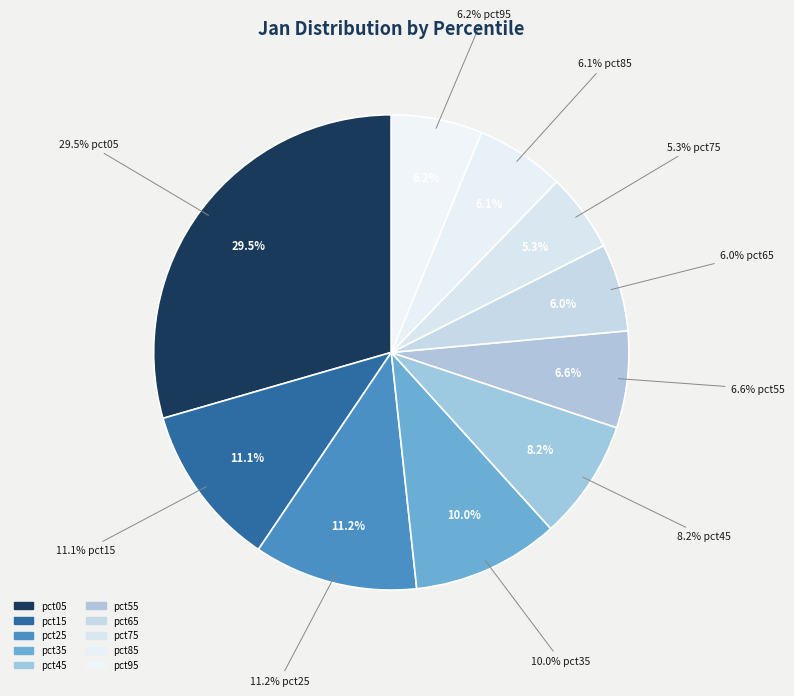

Rank the categories by value from highest to lowest.

pct05, pct25, pct15, pct35, pct45, pct55, pct95, pct85, pct65, pct75